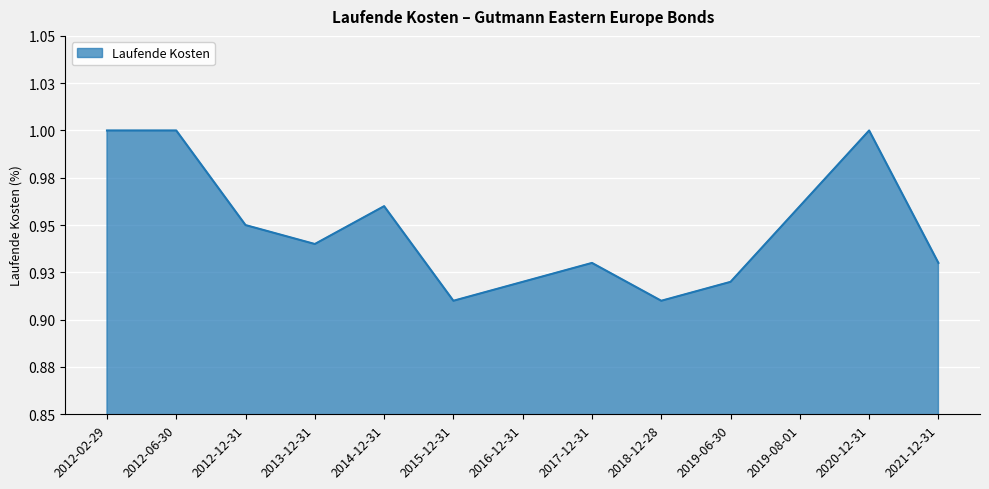

Where is the first local maximum?

2014-12-31